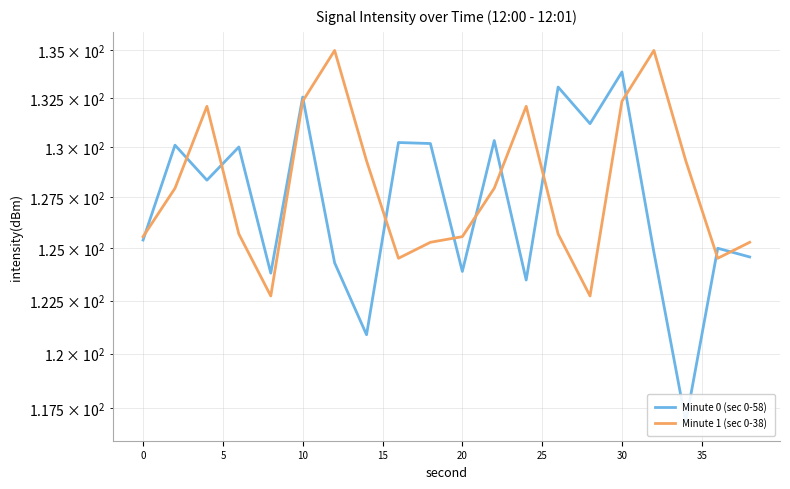

Reading right to left, what are all the values shown in this chart?

Minute 0 (sec 0-58): 124.6	125.0	116.9	124.8	133.9	131.2	133.1	123.5	130.3	123.9	130.2	130.2	120.9	124.3	132.6	123.8	130.0	128.4	130.1	125.4
Minute 1 (sec 0-38): 125.3	124.5	129.3	135.0	132.4	122.7	125.7	132.1	128.0	125.6	125.3	124.5	129.3	135.0	132.4	122.7	125.7	132.1	128.0	125.6